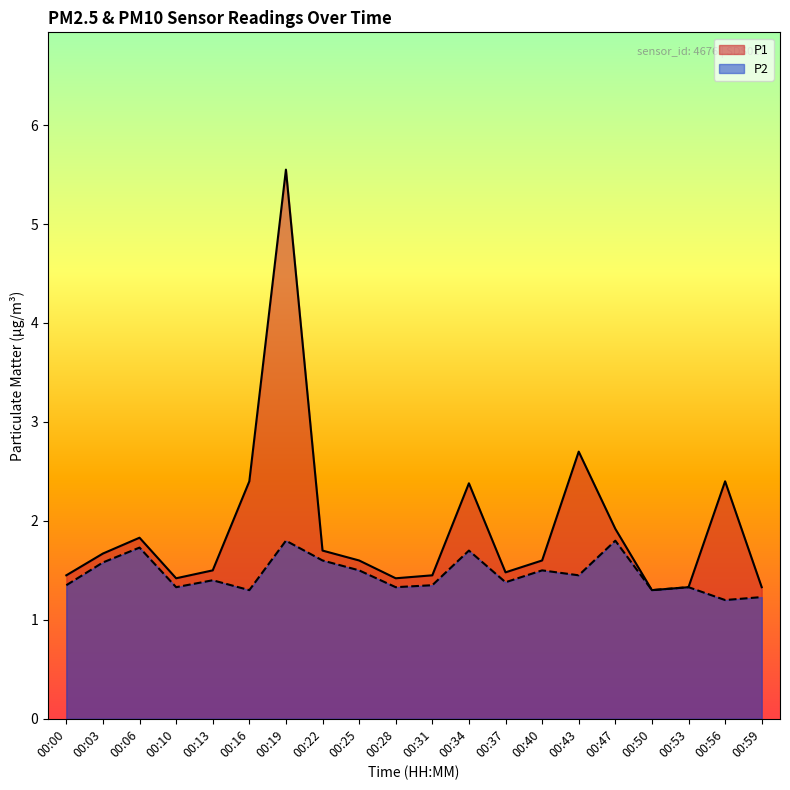

True or false: P2 has more than 1 points higher than both neighbors.

True